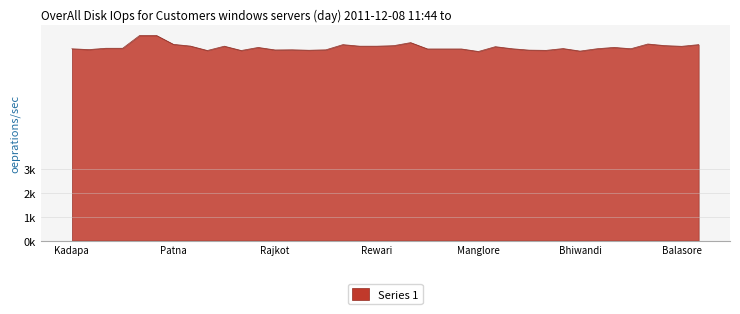

Reading left to right, extract all data points from this chart.

Kadapa=80020	Tirupati=79680	Guntur=80230	Mangalagiri Guntur=80230	Guwahati=85560	New Guwahati=85560	Patna=81860	Raipur=81150	Daman II=79300	Delhi=81100	Silvassa=79300	Goa=80580	Rajkot=79530	RIL RAJODA Depot=79600	Palsana=79400	Vadodara=79590	Baddi=81750	Faridabad=81100	Rewari=81100	Panipat=81320	J&K SICOP=82590	Bangalore I=79940	Bidadi Bangalore=79940	New Bangalore=79940	Manglore=78890	Hubli=80900	Calicut=80030	Ernakulam=79450	Pune=79360	Jalgaon=80110	Bhiwandi=79060	Aurangabad=80030	Nagpur=80590	Indore=80040	Satna=82010	Bhubaneshwar=81340	Balasore=81050	Ludhiana=81750